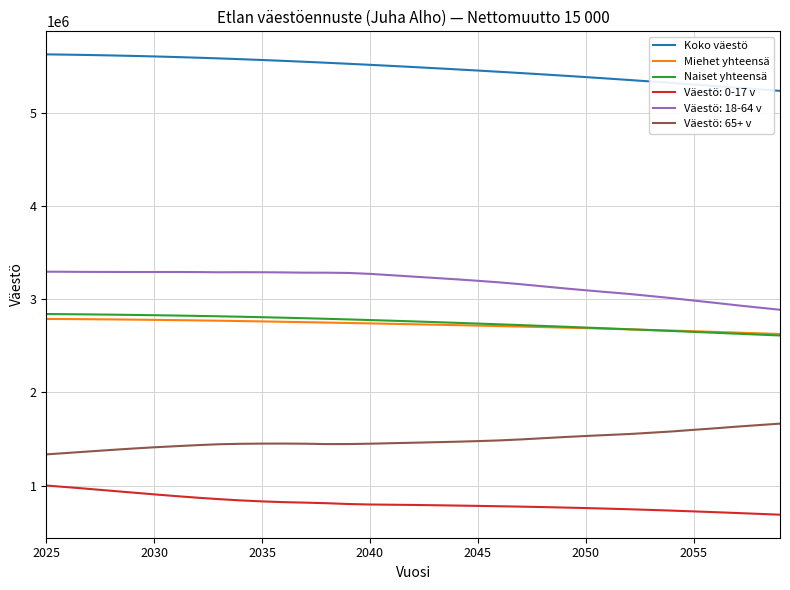

Which series has the largest total across all categories?

Koko väestö